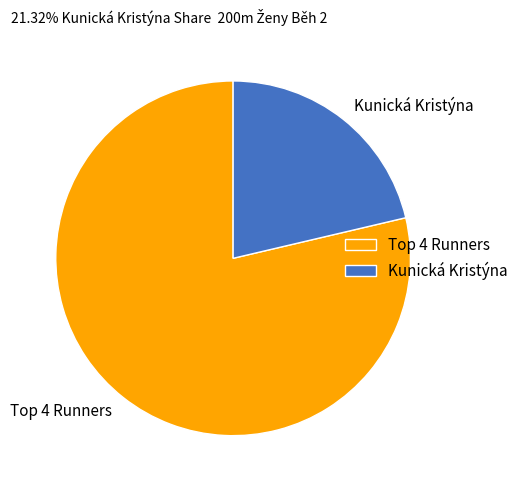

Rank the categories by value from highest to lowest.

Top 4 Runners, Kunická Kristýna